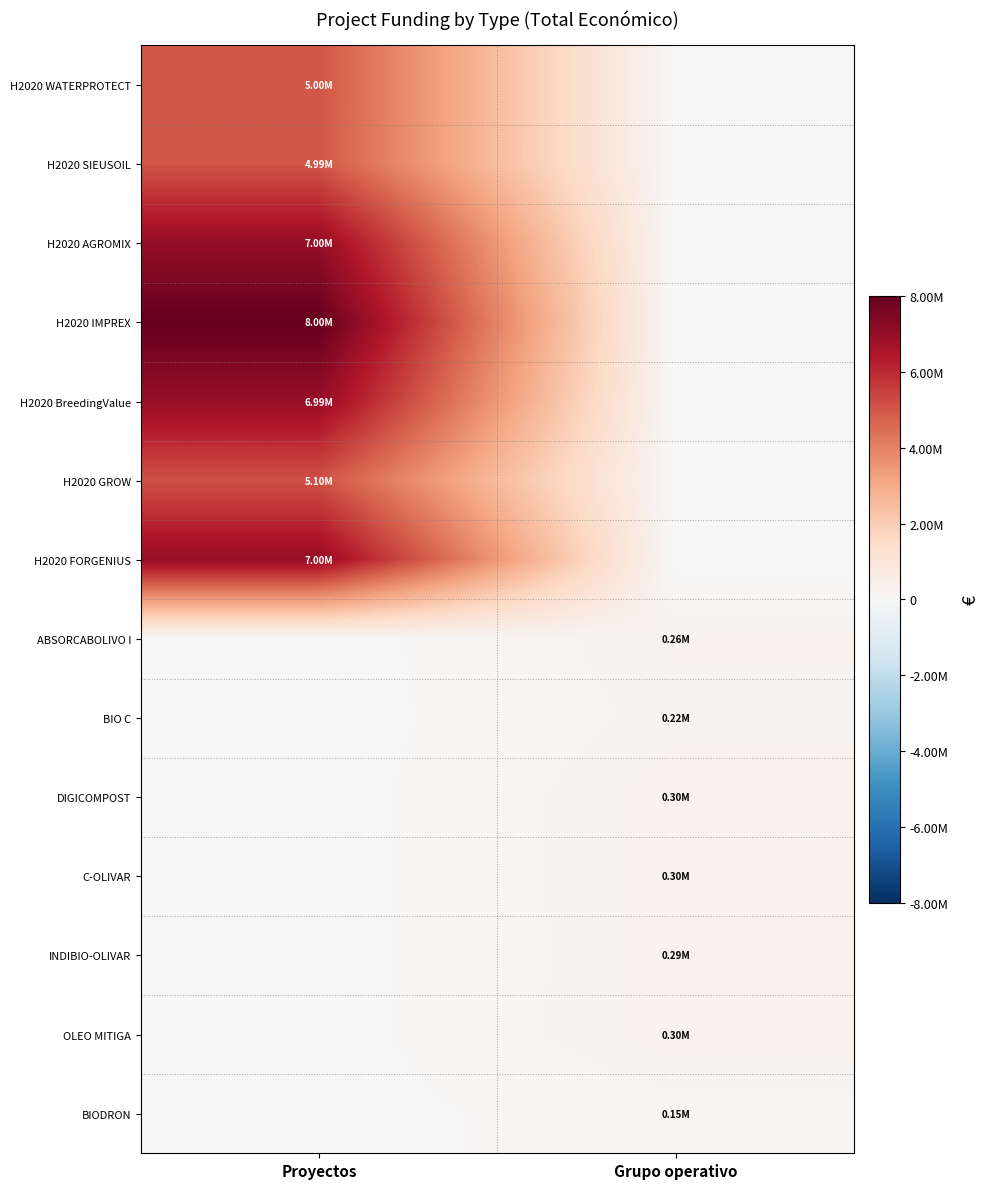

Reading left to right, what are all the values shown in this chart?

H2020 WATERPROTECT: Proyectos=4997006	Grupo operativo=0
H2020 SIEUSOIL: Proyectos=4985475	Grupo operativo=0
H2020 AGROMIX: Proyectos=6999254	Grupo operativo=0
H2020 IMPREX: Proyectos=7996848	Grupo operativo=0
H2020 BreedingValue: Proyectos=6986278	Grupo operativo=0
H2020 GROW: Proyectos=5096919	Grupo operativo=0
H2020 FORGENIUS: Proyectos=7000000	Grupo operativo=0
ABSORCABOLIVO I: Proyectos=0	Grupo operativo=260325
BIO C: Proyectos=0	Grupo operativo=224878
DIGICOMPOST: Proyectos=0	Grupo operativo=299997
C-OLIVAR: Proyectos=0	Grupo operativo=299900
INDIBIO-OLIVAR: Proyectos=0	Grupo operativo=290328
OLEO MITIGA: Proyectos=0	Grupo operativo=299938
BIODRON: Proyectos=0	Grupo operativo=150000